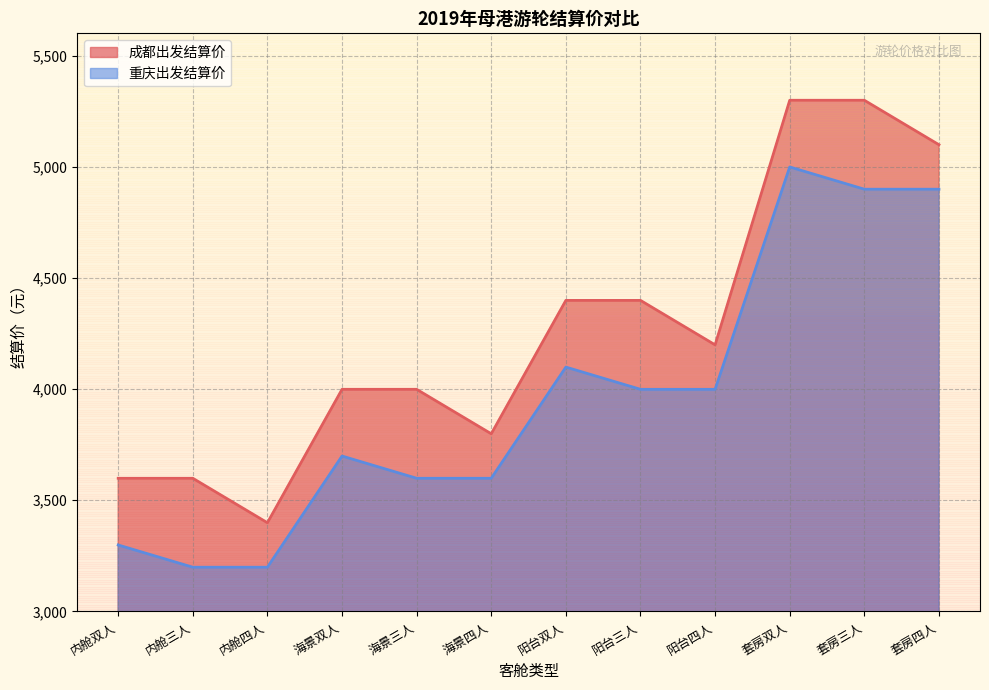

What is the label of the 5th point from the left?

海景三人